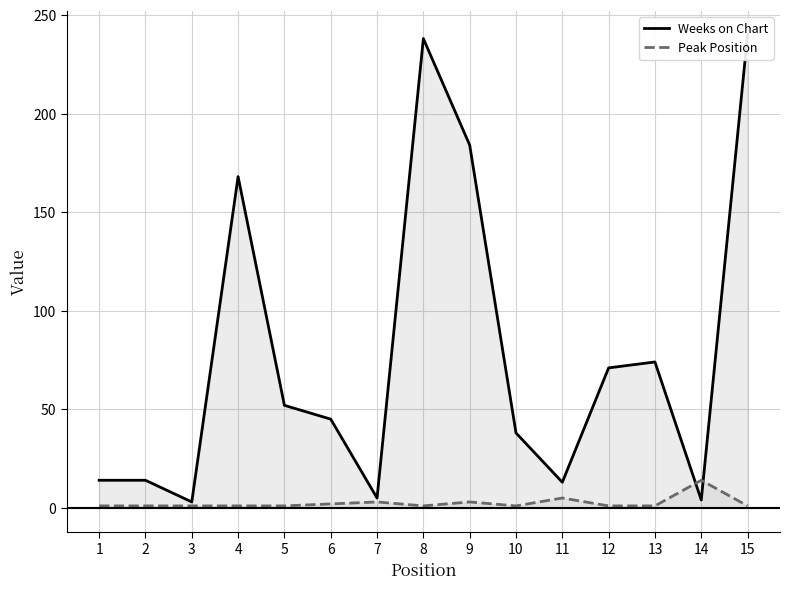

What is the sum of the Peak Position values at 15 and 9?

4